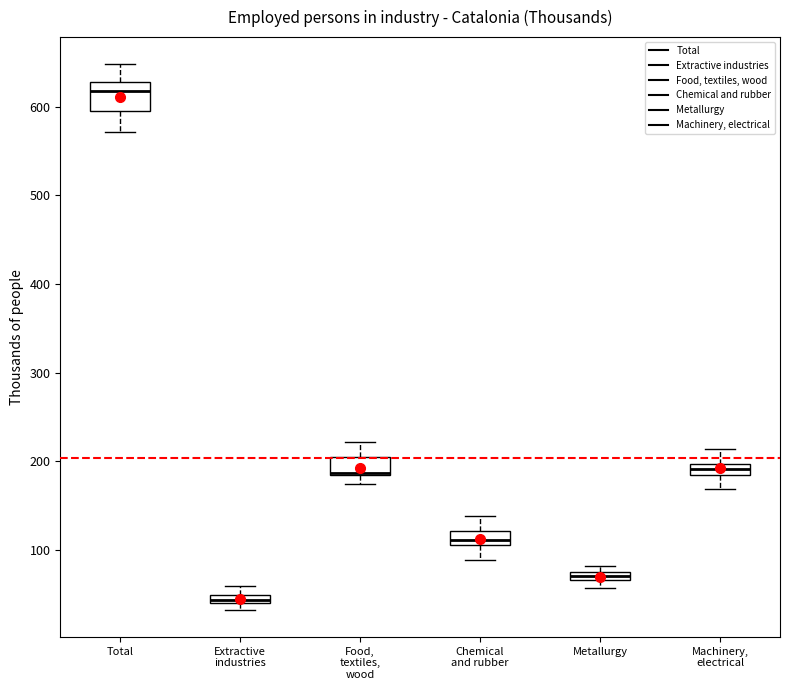

Which box's median line is the highest?

Total